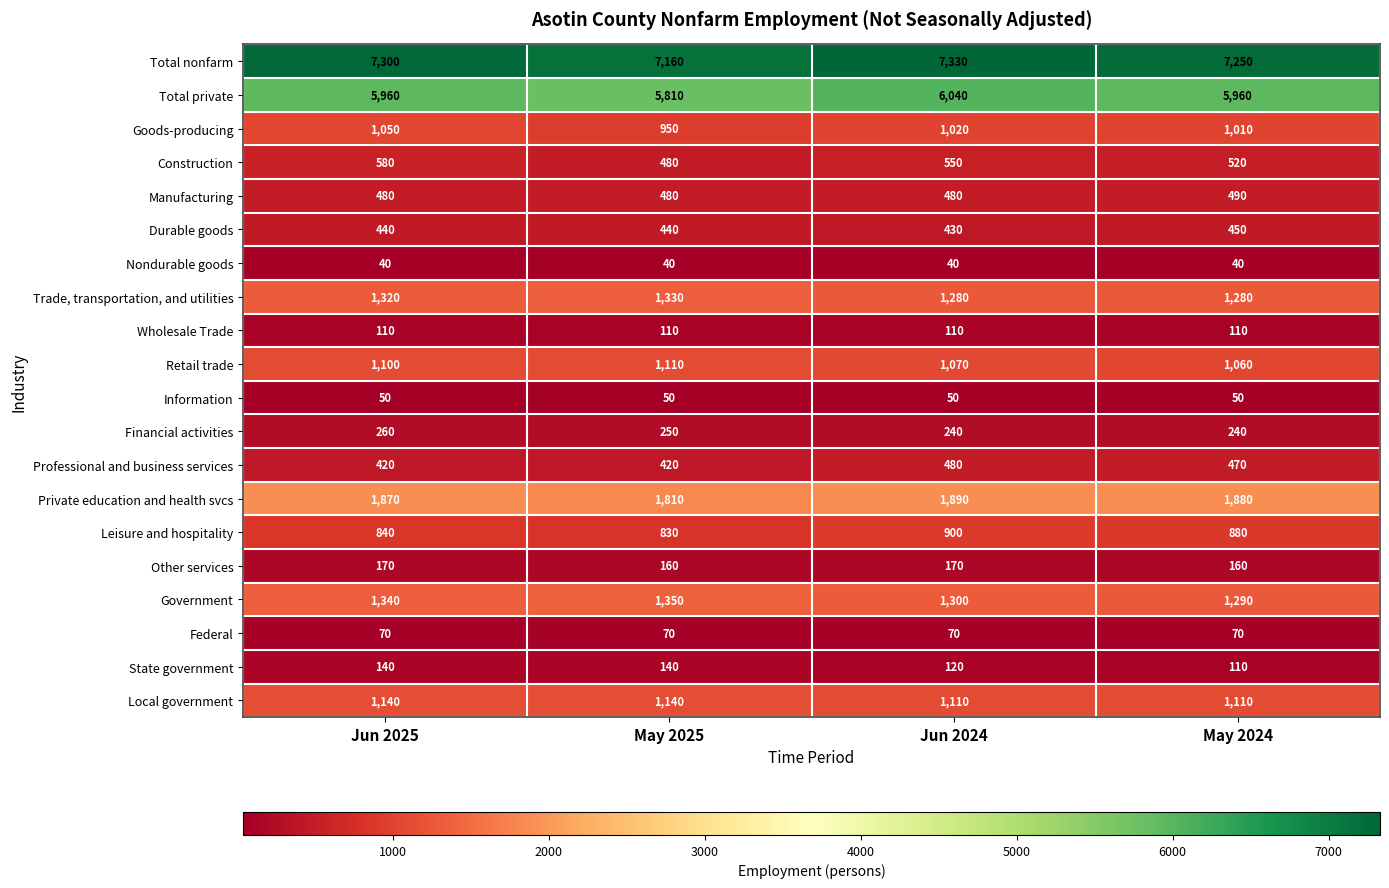

At which label does Construction first exceed 550?

Jun 2025